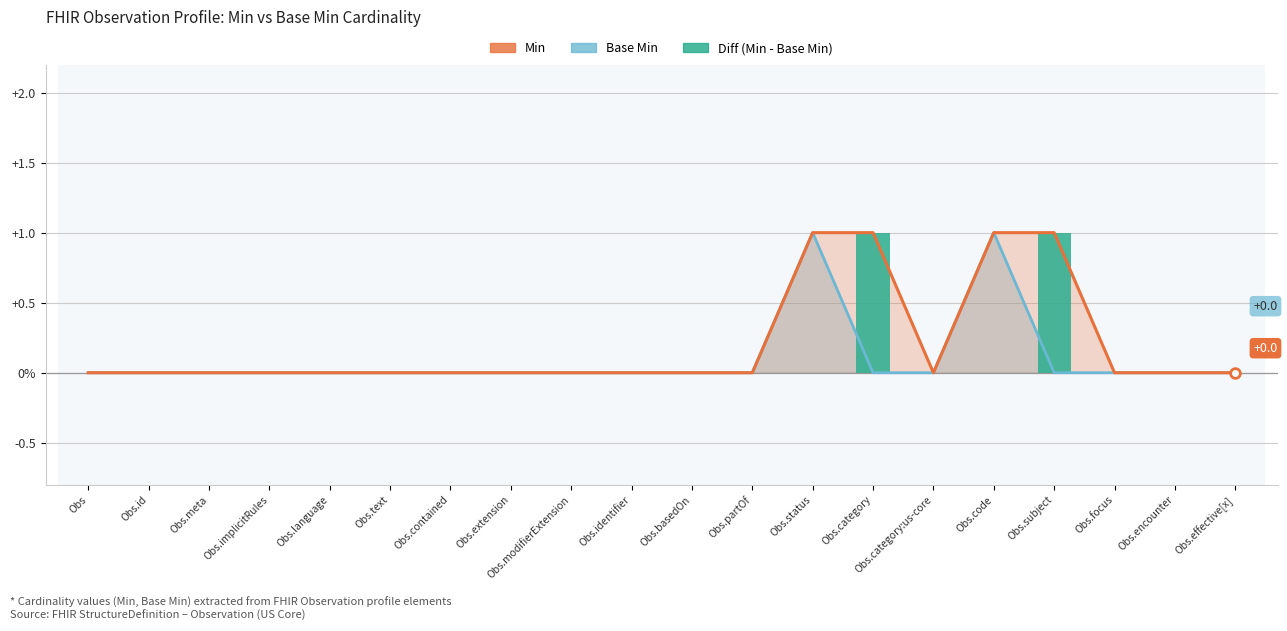

Is it true that the value at Obs.subject is 2?

False